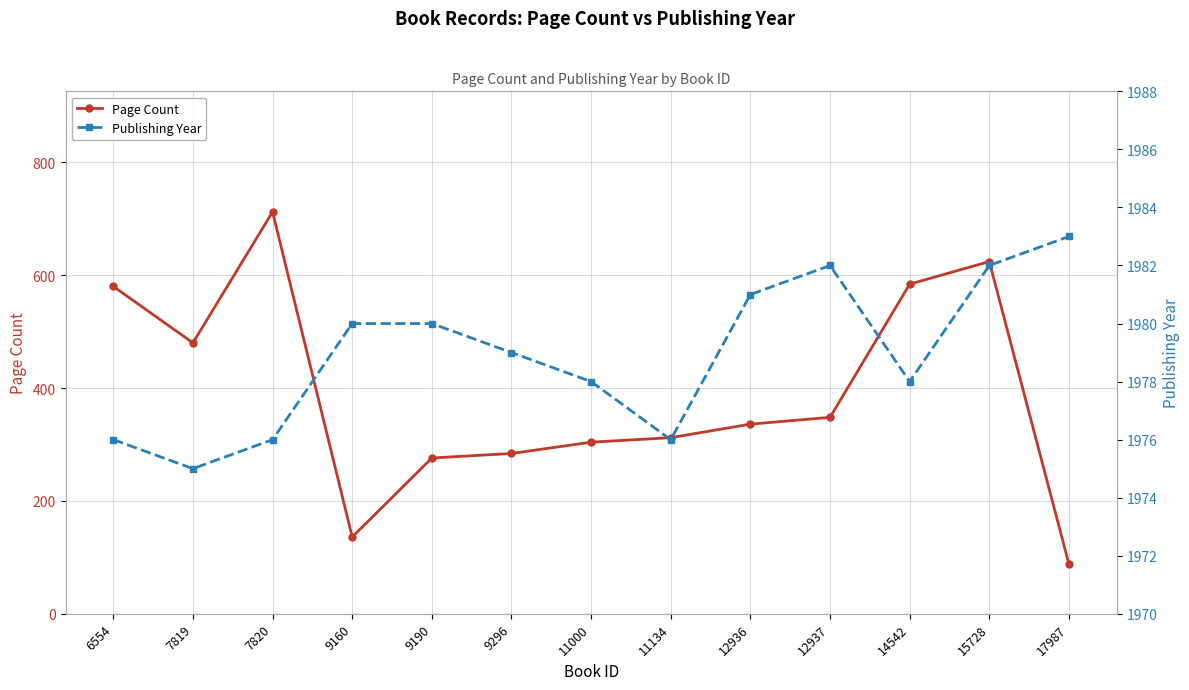

Reading right to left, extract all data points from this chart.

Page Count: 88	624	584	348	336	312	304	284	276	136	712	480	580
Publishing Year: 1983	1982	1978	1982	1981	1976	1978	1979	1980	1980	1976	1975	1976